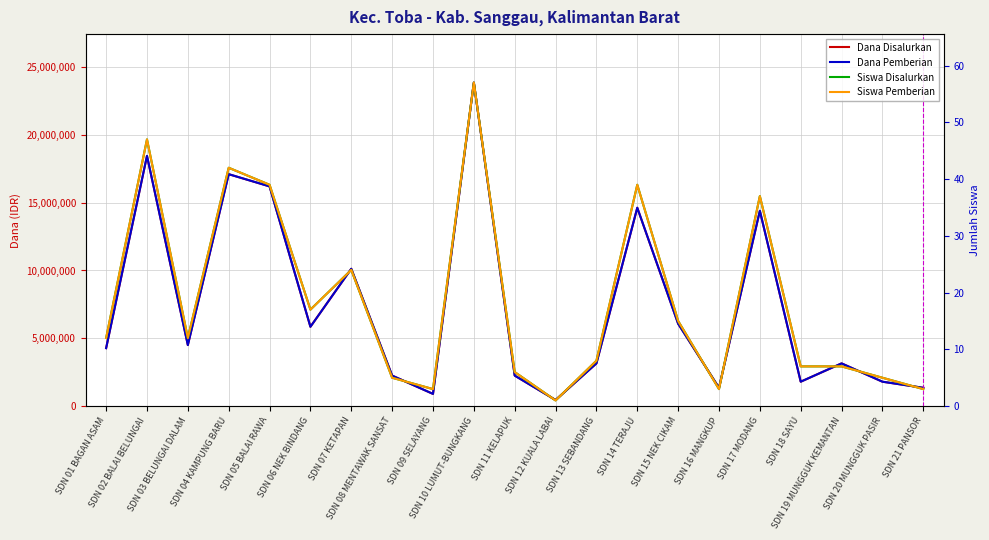

True or false: Dana Disalurkan and Dana Pemberian cross at least once.

False